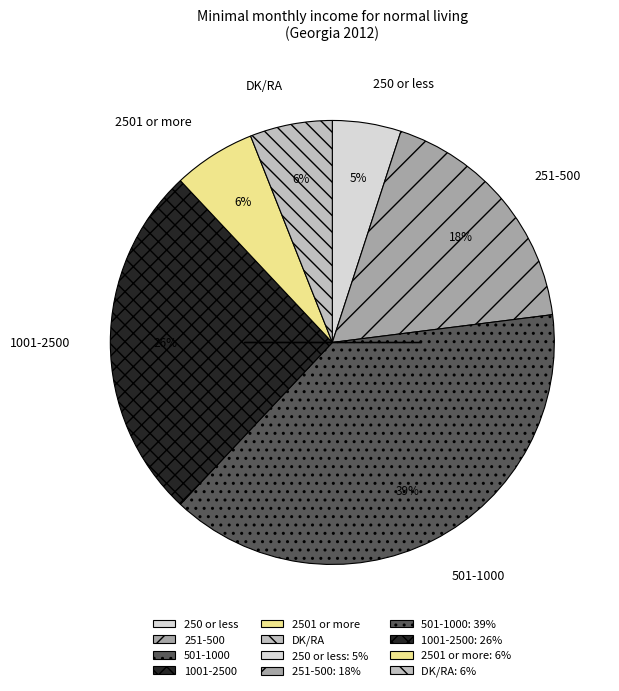

Do 2501 or more and 501-1000 together represent more than half of the pie?

No